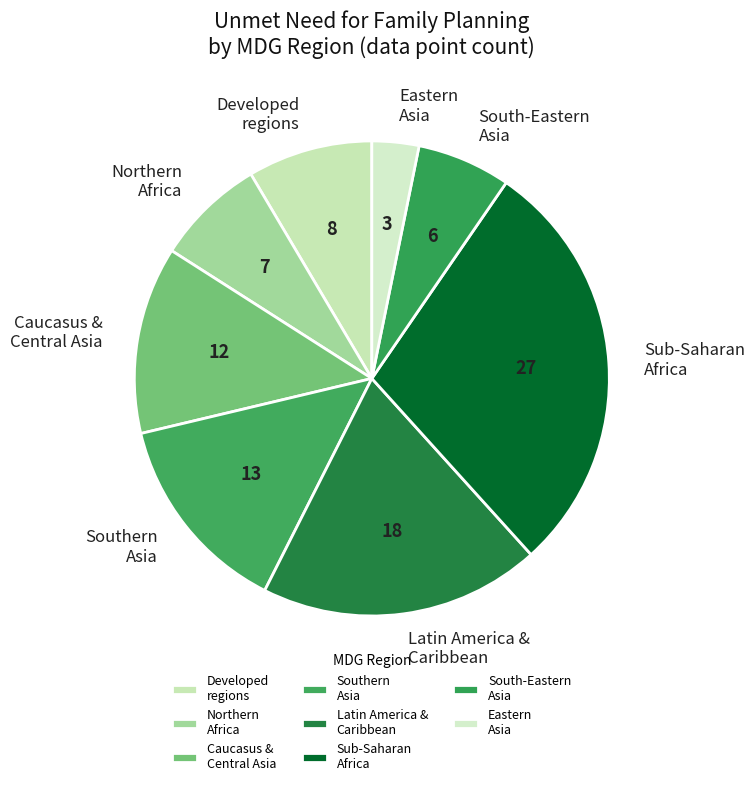

Approximately how many times larger is the value at Caucasus & Central Asia compared to Eastern Asia?

4.0